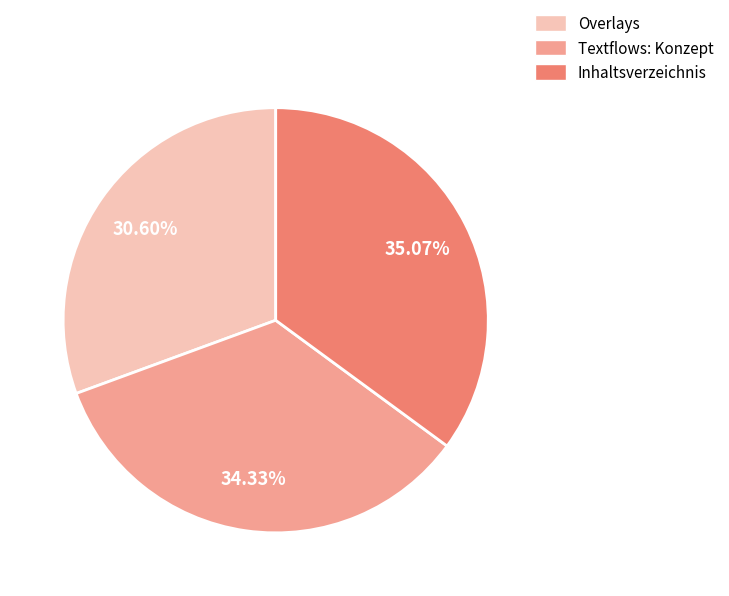

Does any single category account for the majority?

No